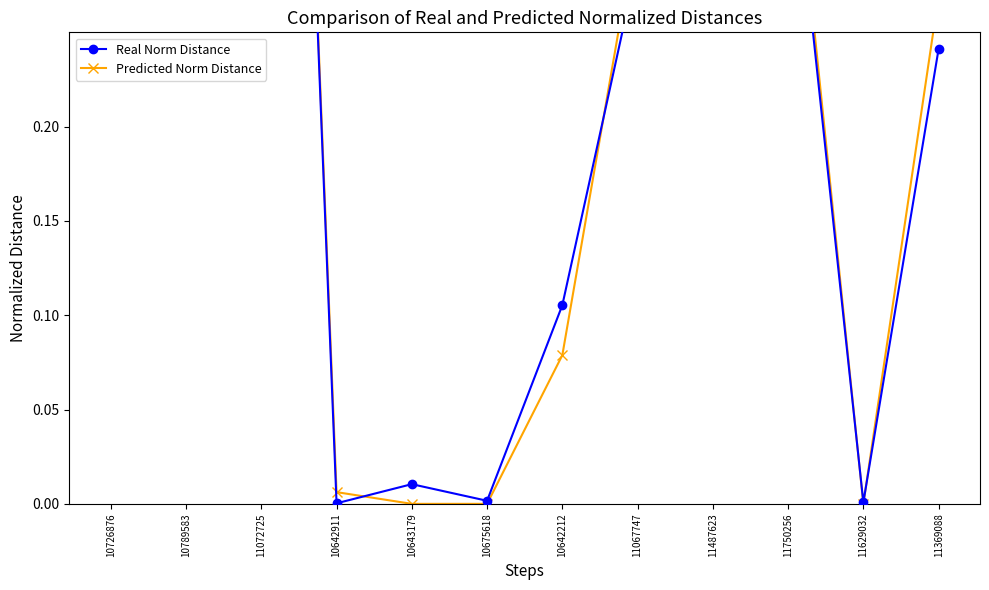

How many series are shown in this chart?

2